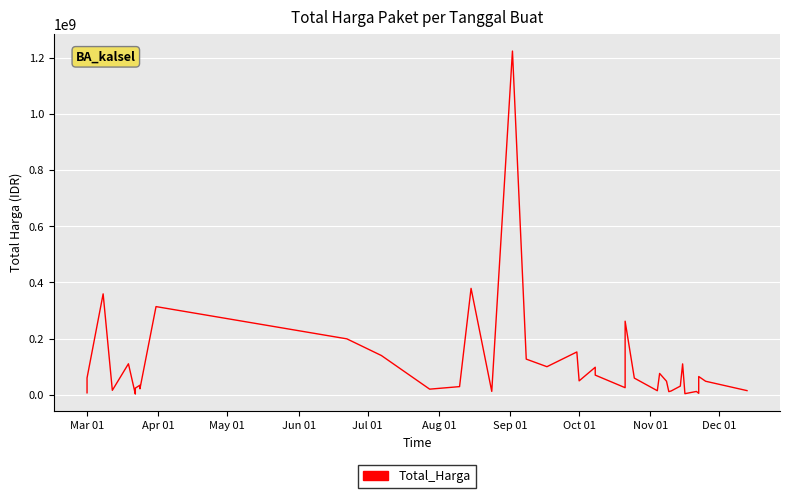

Reading right to left, what are all the values shown in this chart?

14750000	48140000	65000000	5093000	11800000	3825000	110000000	30800000	13442000	11100000	48140000	75920000	14400000	59375000	262118150	25200000	70000000	98000000	49478000	152477000	100000000	127000000	1224682000	12000000	379075000	29000000	19950000	139800000	199200000	314121780	21231000	27720000	34132505	23680800	2395750	110389990	15787200	359500000	59935000	6936000